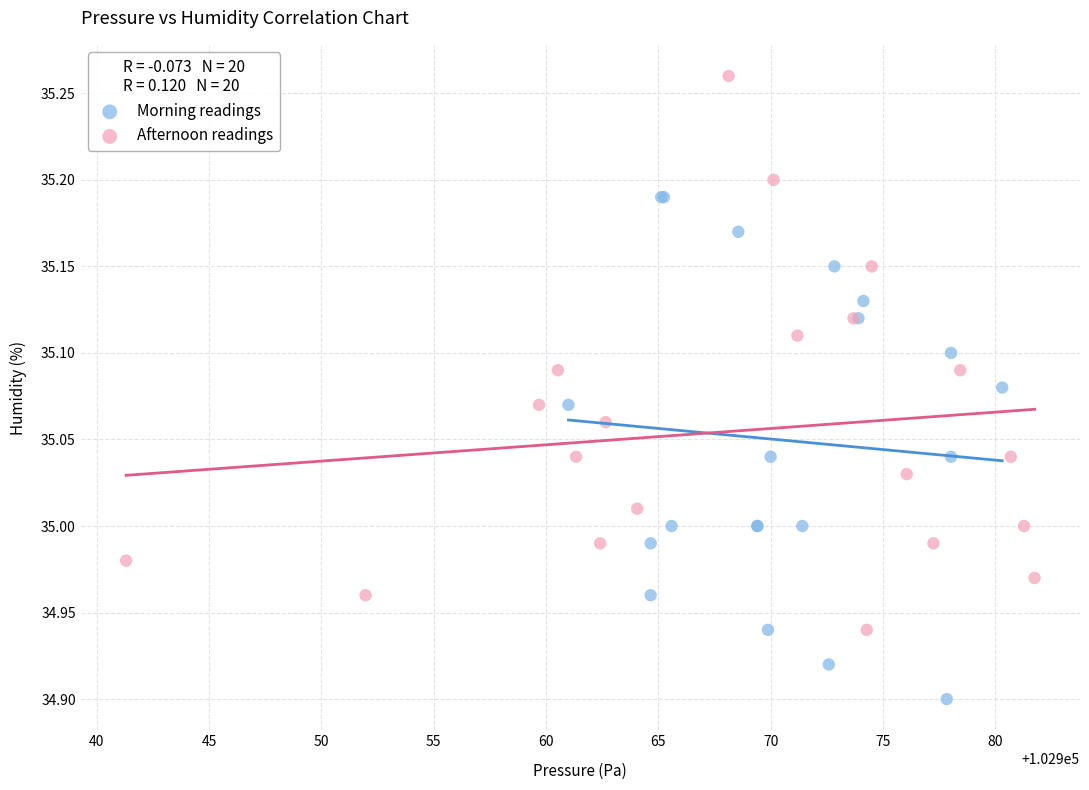

Which series reaches the maximum Y coordinate?

Afternoon readings